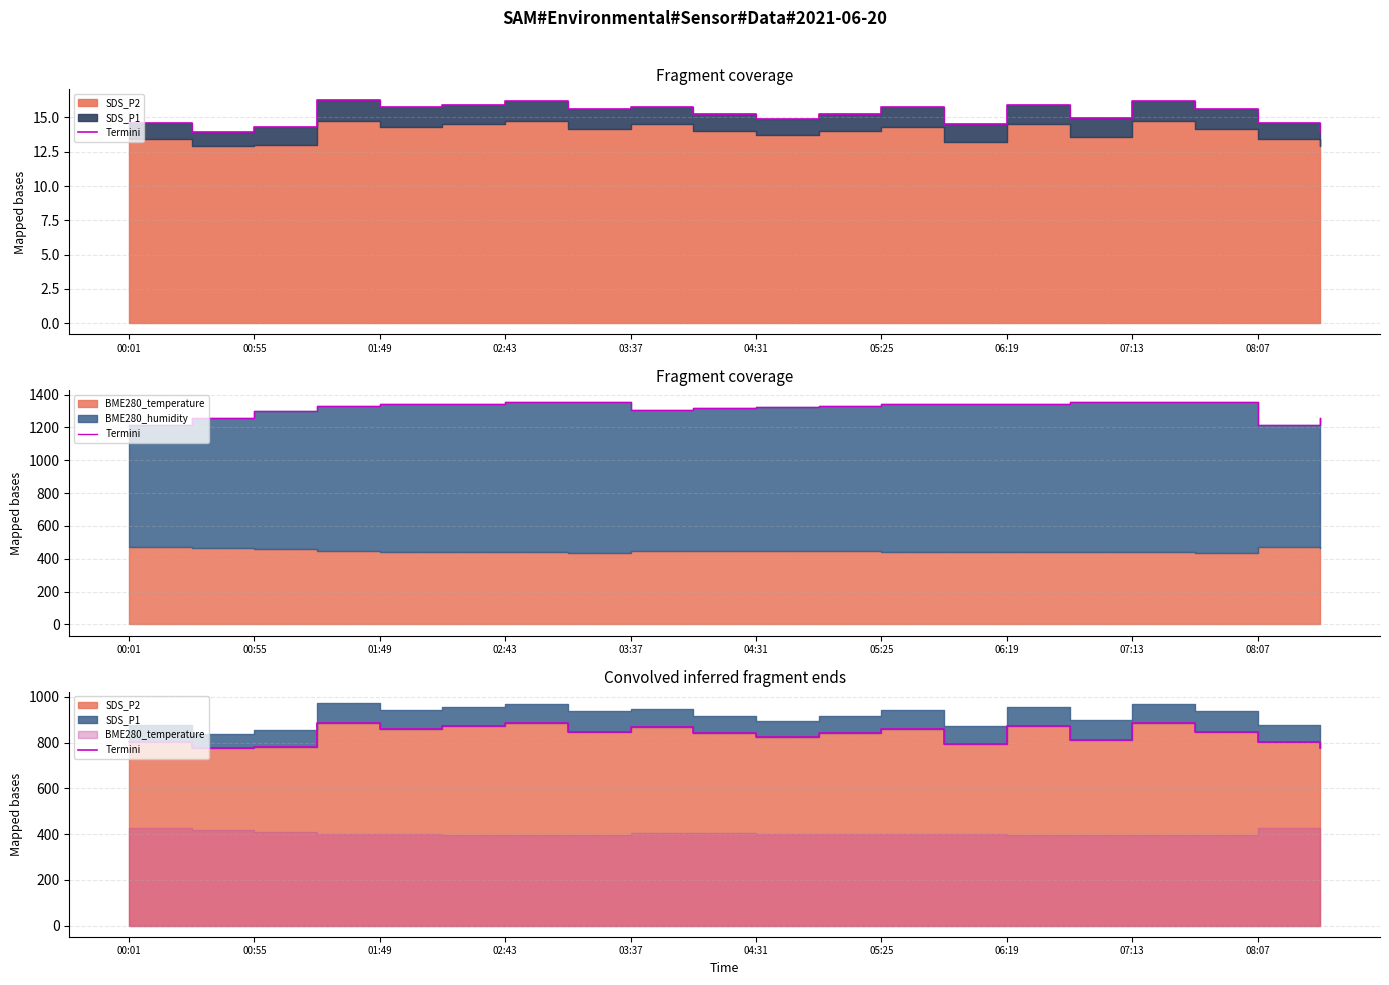

What is the difference between the second highest and second lowest values?

109.2